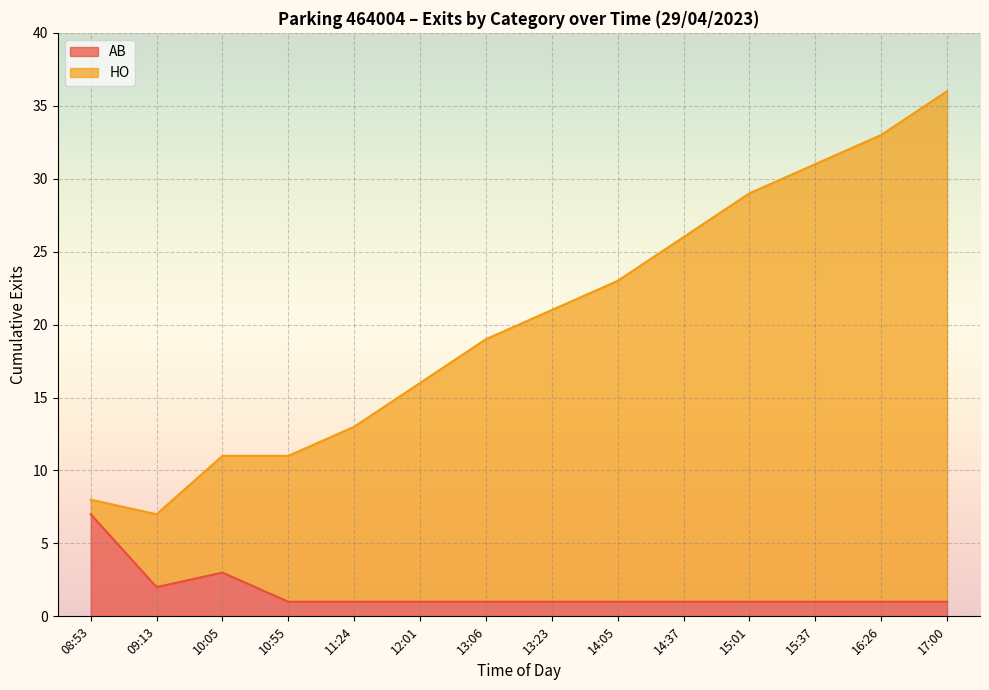

What value does the AB series have at 14:37?

1